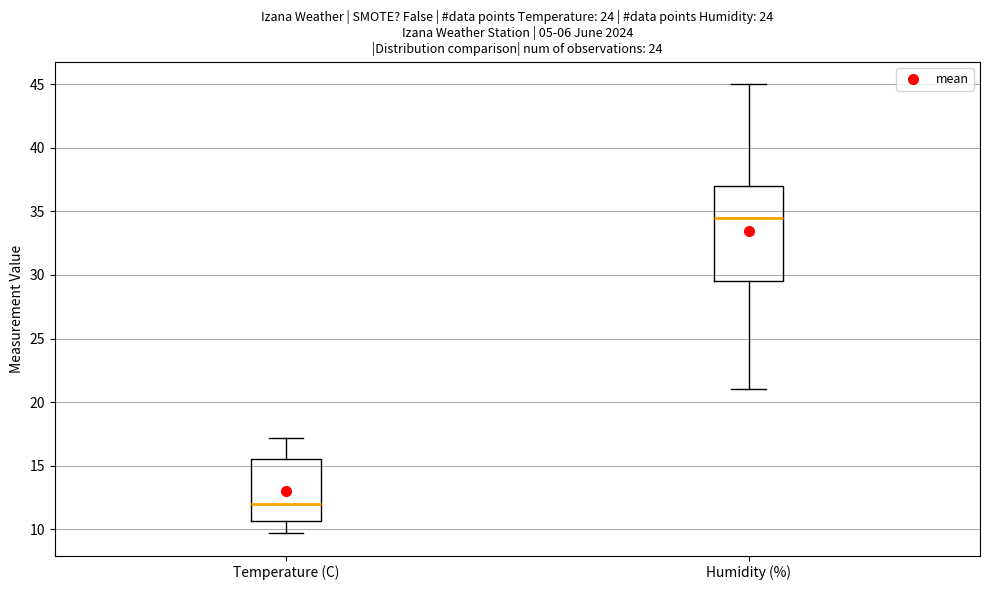

Reading left to right, transcribe this box plot: for each box, give where its median line is, the range the box spans, and where its two whiskers end, as read against the y-axis. The values are not printed on the chart, so give them approximately, as read against the axis.

Temperature (C): median 12.0, box 10.5 to 15.5, whiskers 9.5 to 17.0
Humidity (%): median 34.5, box 29.5 to 37.0, whiskers 21.0 to 45.0